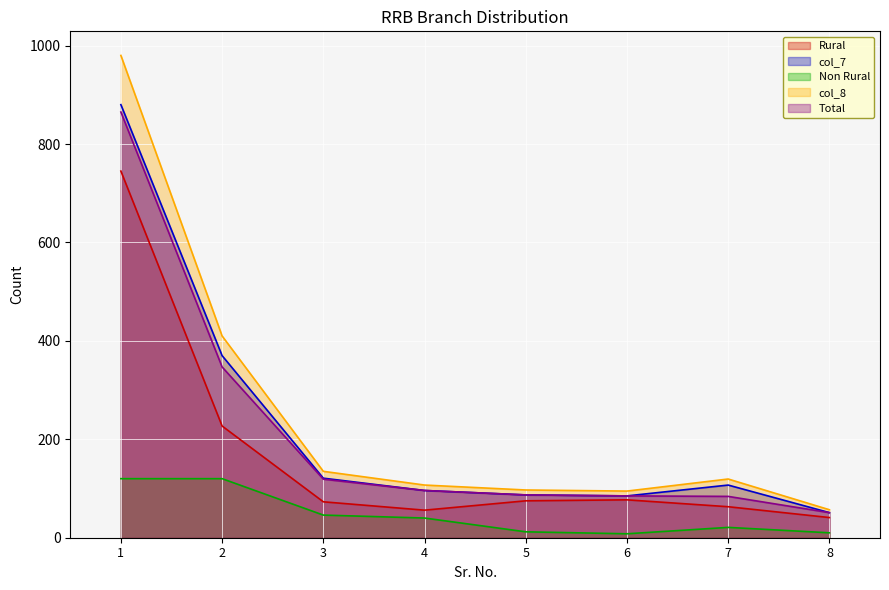

Is the value of Rural at 1 greater than the value of col_7 at 3?

Yes